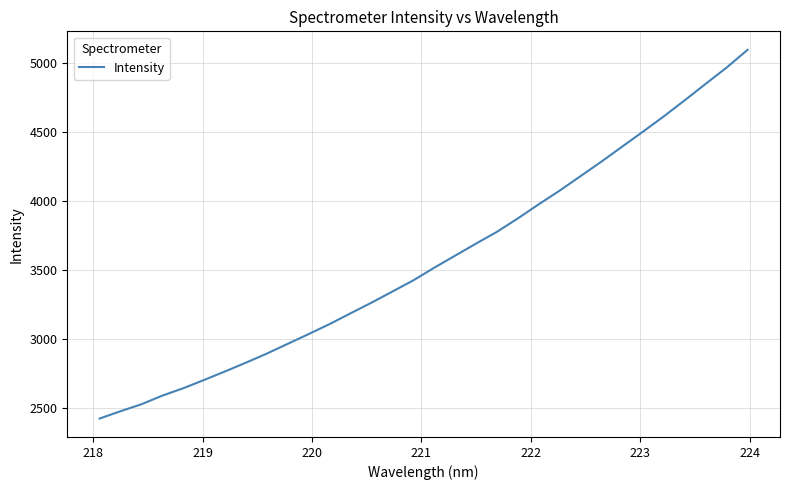

What is the difference between the maximum and minimum values?

2670.8